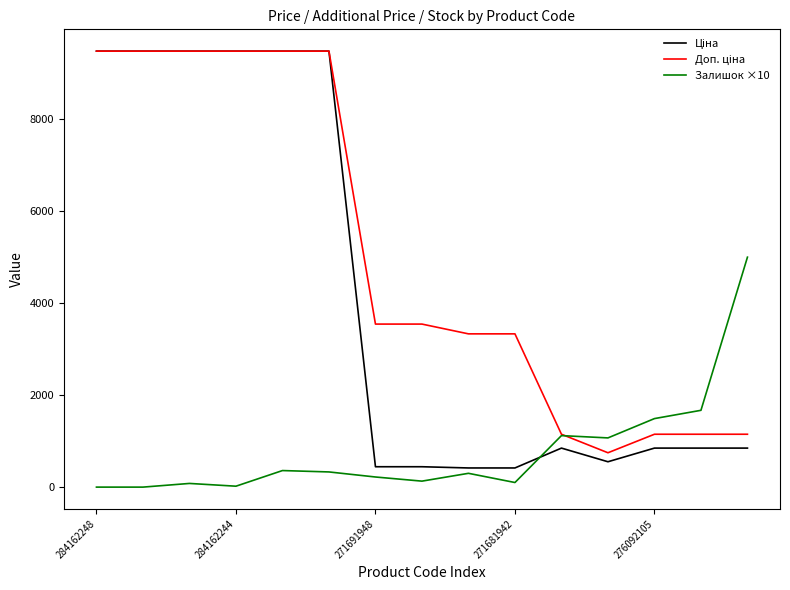

What is the label of the 2nd point from the left?

284162244